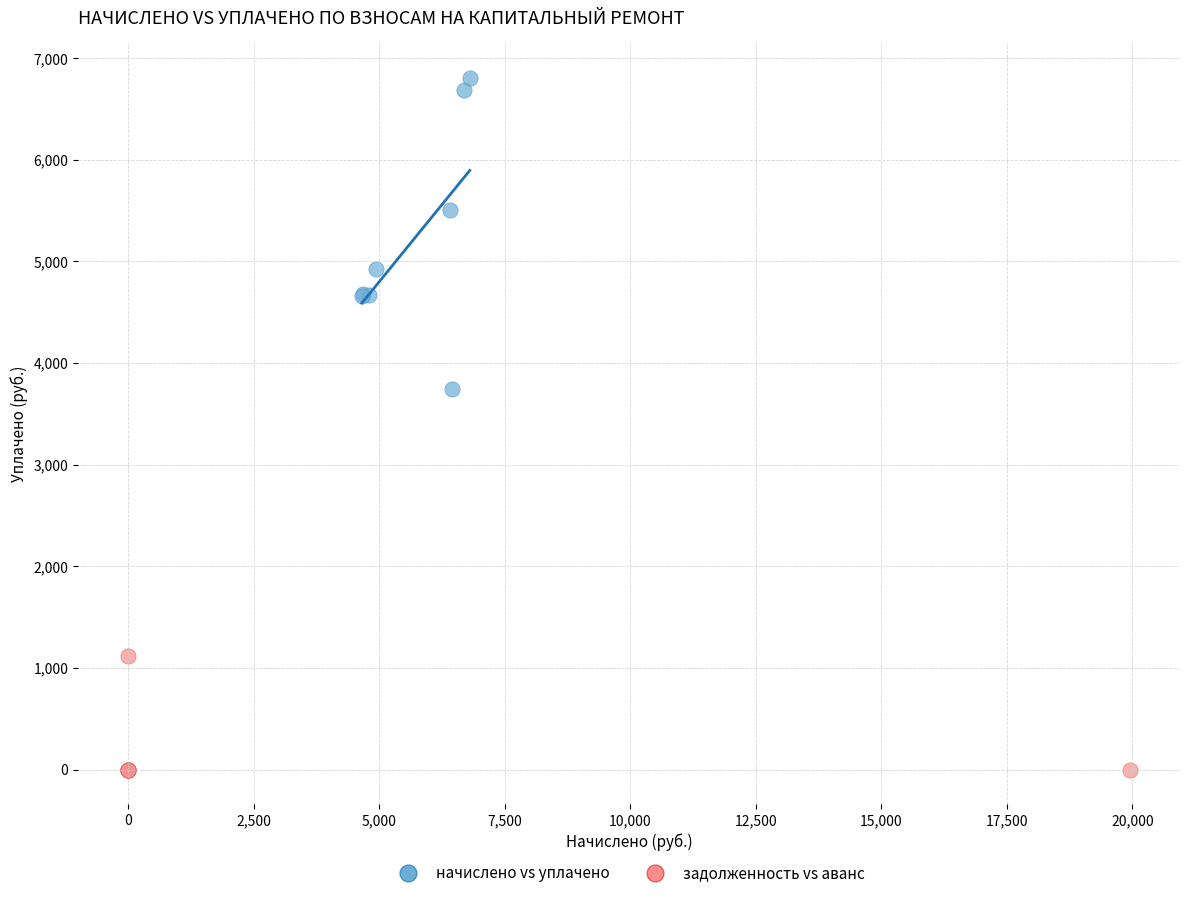

Which series reaches the minimum Y coordinate?

задолженность vs аванс